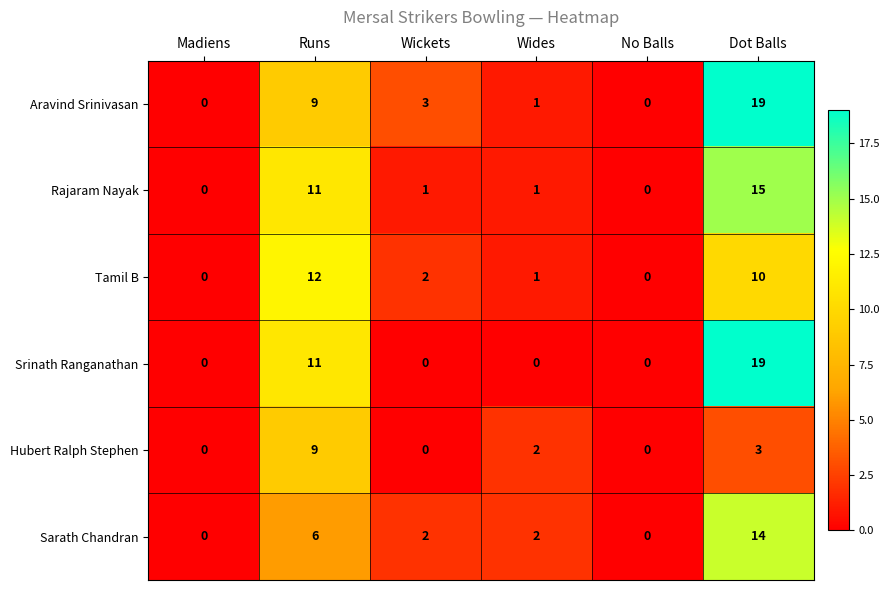

Is the value of Aravind Srinivasan at Wickets greater than the value of Tamil B at Wides?

Yes